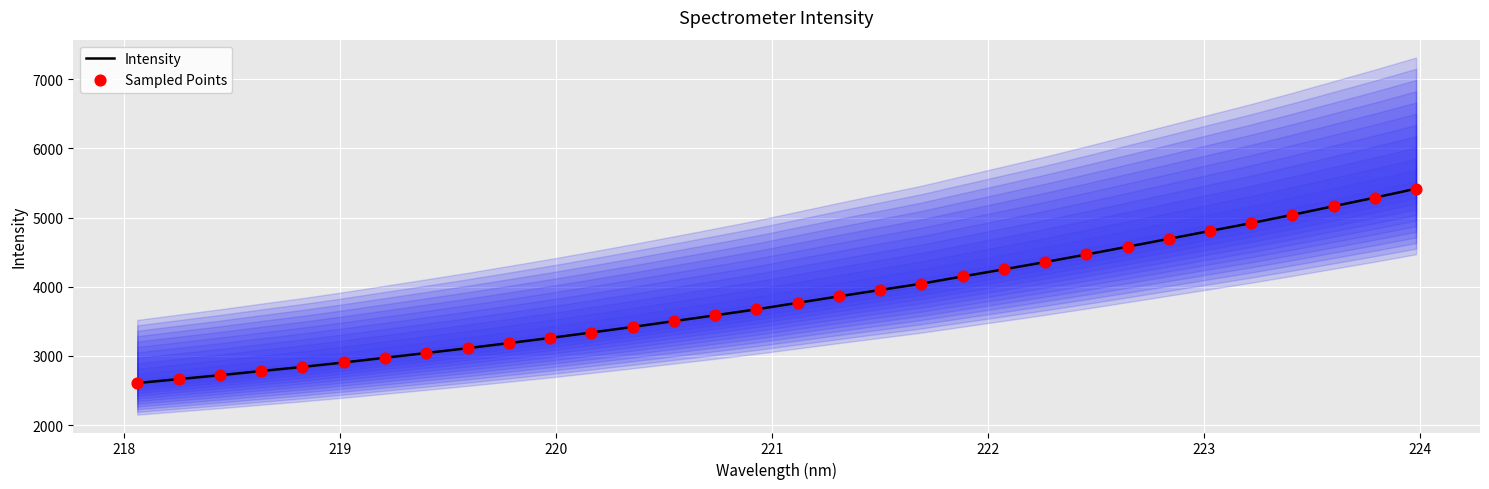

Which series reaches the minimum Y coordinate?

Intensity